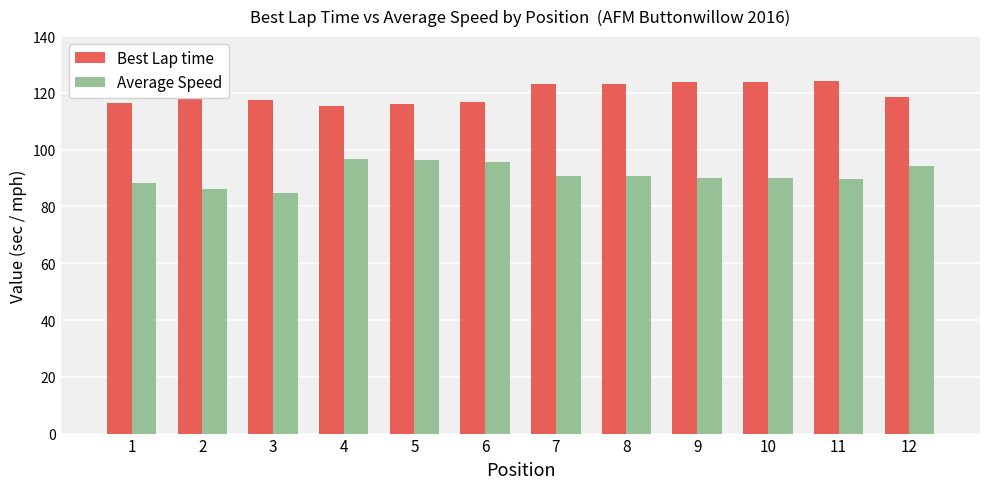

Rank the series by their average value, from highest to lowest.

Best Lap time, Average Speed